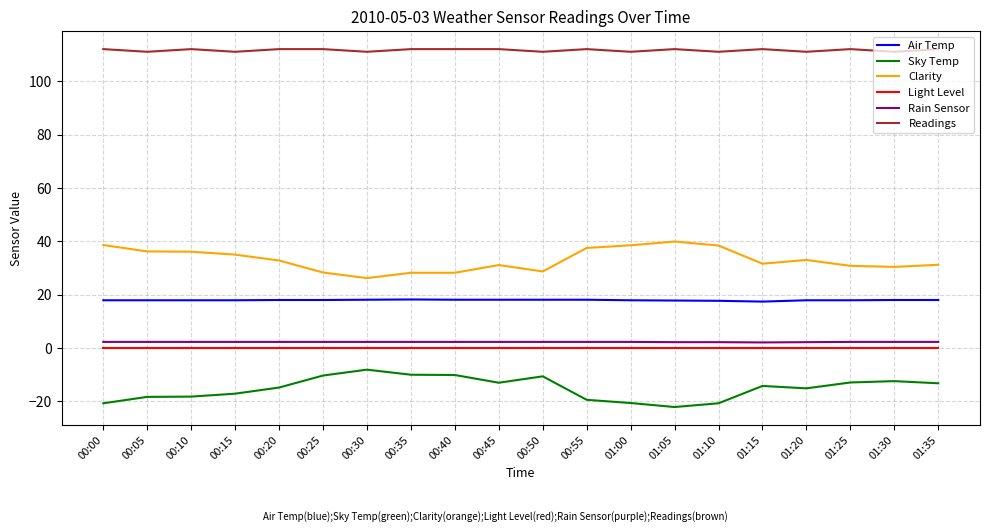

True or false: Rain Sensor and Clarity intersect in this chart.

False